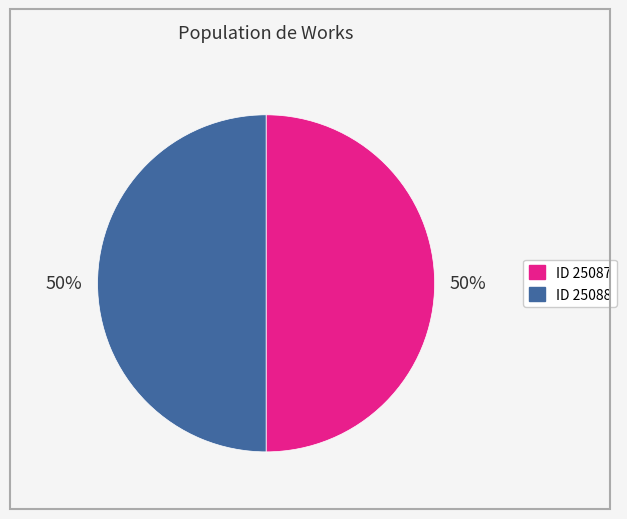

Count the number of slices in the pie.

2